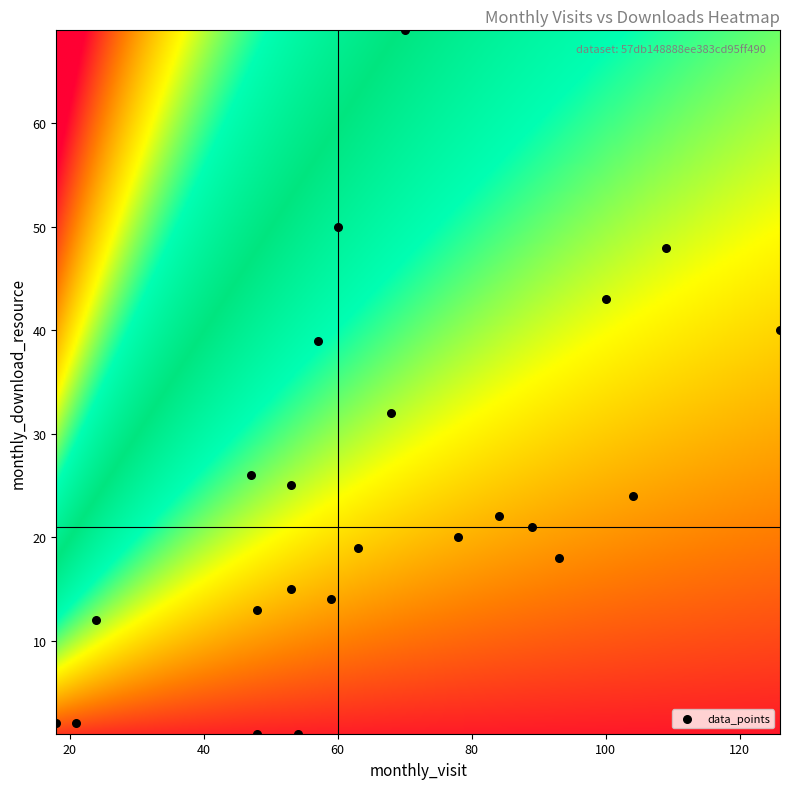

What Y value in the scatter plot is closest to 35?

32